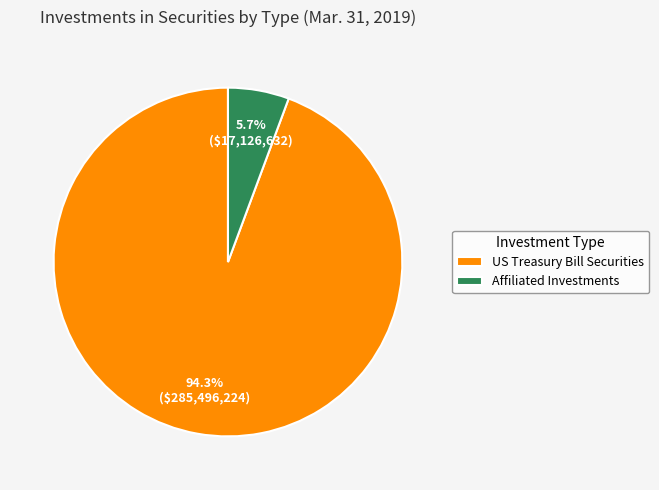

What is the ratio of the value at Affiliated Investments to the value at US Treasury Bill Securities?

0.1